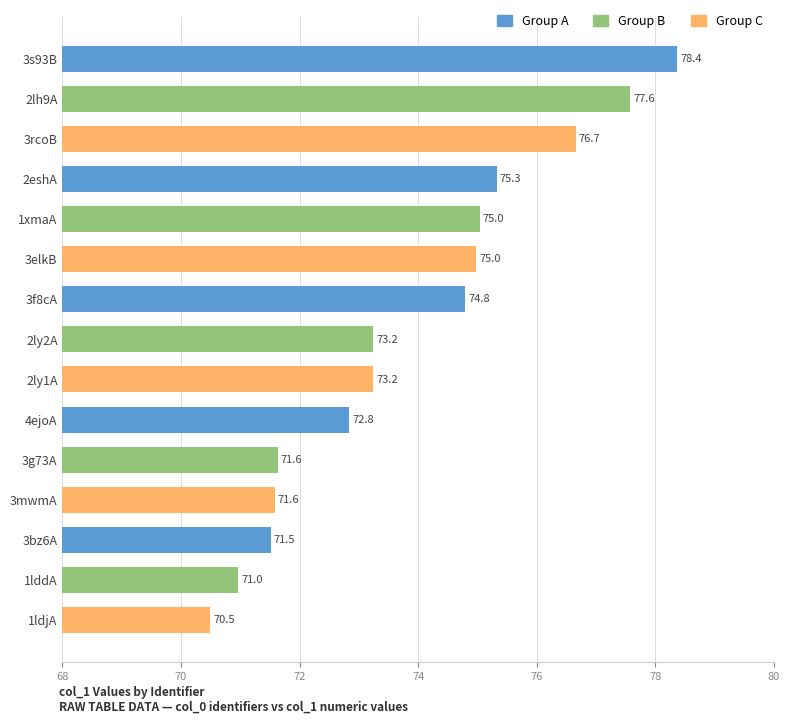

Reading top to bottom, transcribe all the data shown in this chart.

3s93B=78.4	2lh9A=77.6	3rcoB=76.7	2eshA=75.3	1xmaA=75.0	3elkB=75.0	3f8cA=74.8	2ly2A=73.2	2ly1A=73.2	4ejoA=72.8	3g73A=71.6	3mwmA=71.6	3bz6A=71.5	1lddA=71.0	1ldjA=70.5